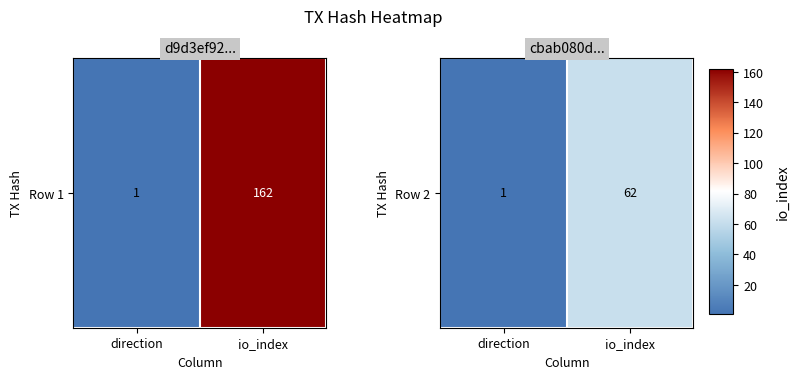

What is the change in value from direction to io_index?

+0.4